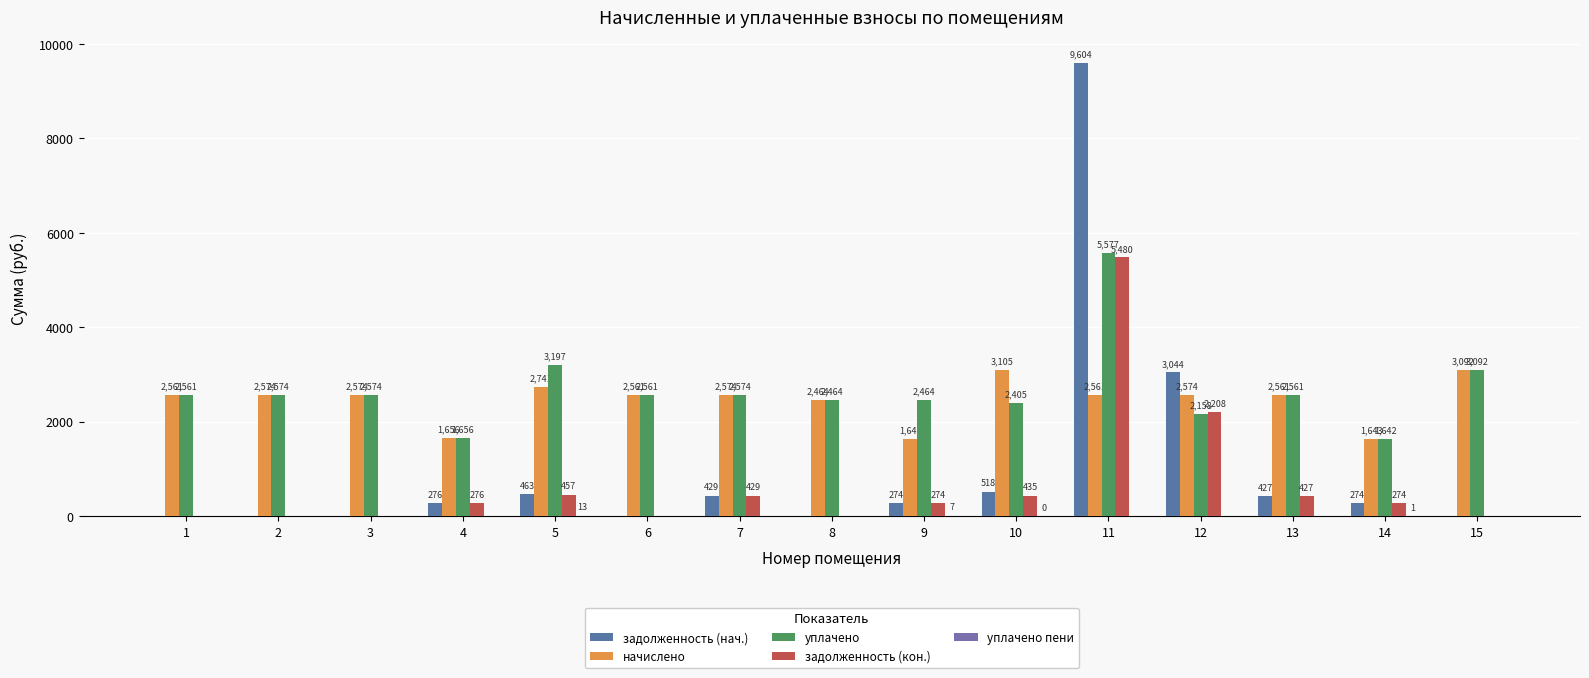

How many series are shown in this chart?

5